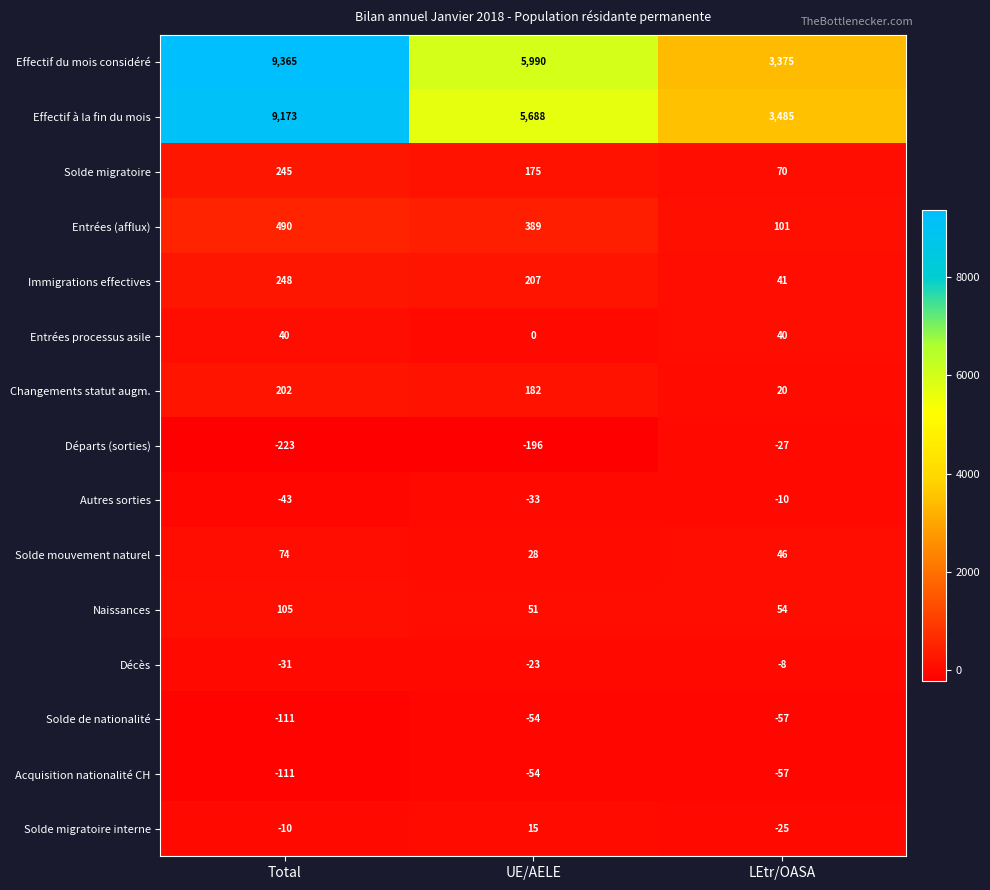

Which category has the lowest value across all series?

Total